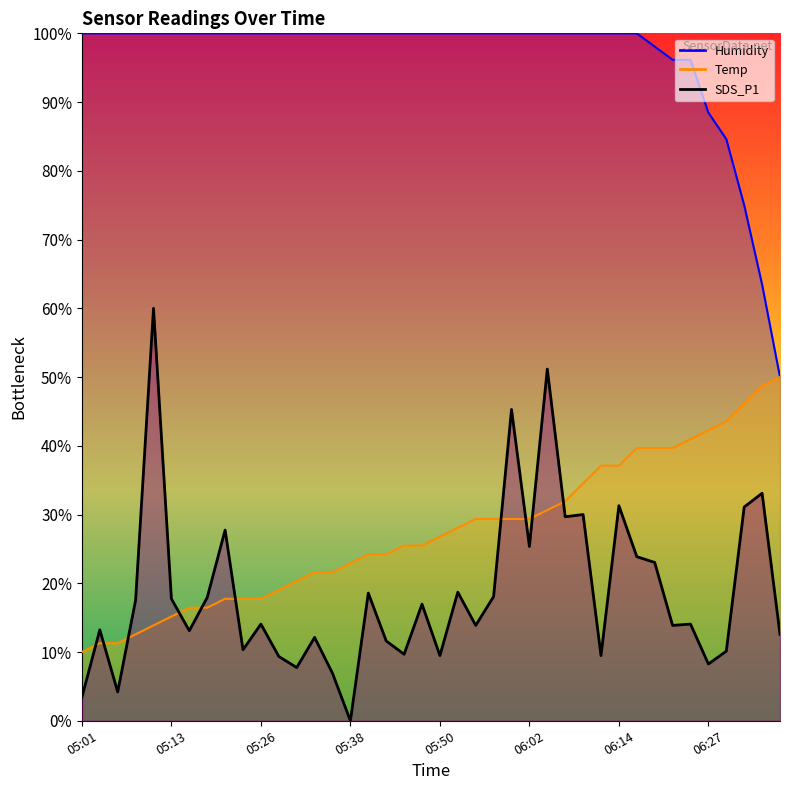

The value of SDS_P1 at 05:55 is 23.1. True or false?

False